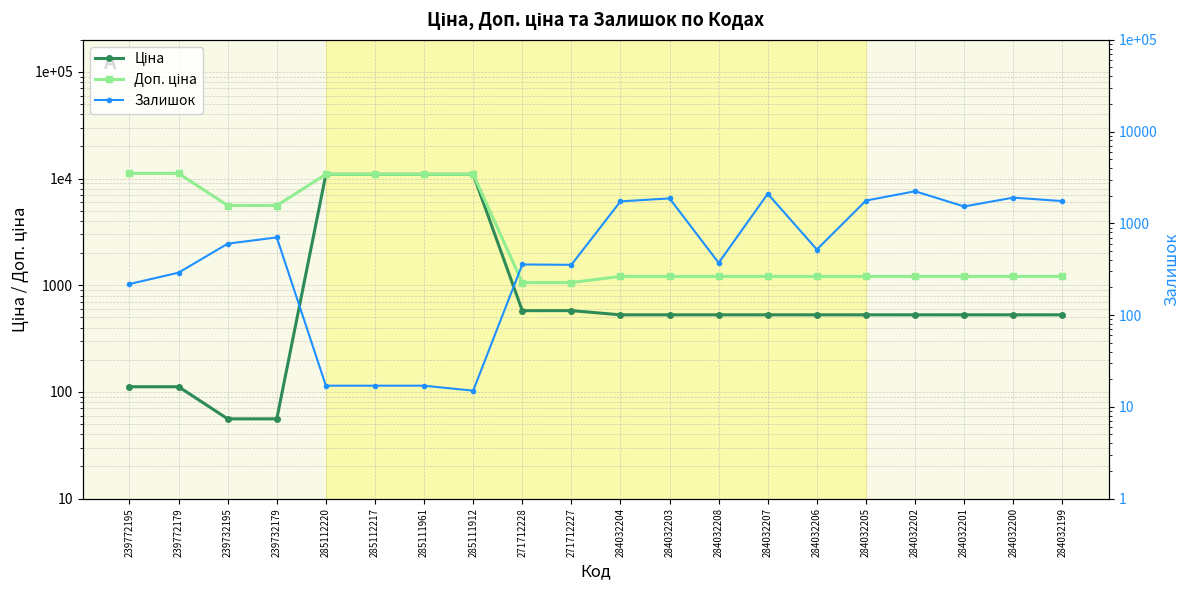

Reading left to right, extract all data points from this chart.

Ціна: 239772195=111.8	239772179=111.8	239732195=55.9	239732179=55.9	285112220=10964.4	285112217=10964.4	285111961=10964.4	285111912=10964.4	271712228=578.1	271712227=578.1	284032204=528.2	284032203=528.2	284032208=528.2	284032207=528.2	284032206=528.2	284032205=528.2	284032202=528.2	284032201=528.2	284032200=528.2	284032199=528.2
Доп. ціна: 239772195=11182.0	239772179=11182.0	239732195=5591.0	239732179=5591.0	285112220=10964.4	285112217=10964.4	285111961=10964.4	285111912=10964.4	271712228=1060.0	271712227=1060.0	284032204=1210.7	284032203=1210.7	284032208=1210.7	284032207=1210.7	284032206=1210.7	284032205=1210.7	284032202=1210.7	284032201=1210.7	284032200=1210.7	284032199=1210.7
Залишок: 239772195=218.0	239772179=290.0	239732195=600.0	239732179=702.0	285112220=17.0	285112217=17.0	285111961=17.0	285111912=15.0	271712228=356.0	271712227=353.0	284032204=1734.0	284032203=1868.0	284032208=371.0	284032207=2099.0	284032206=518.0	284032205=1769.0	284032202=2235.0	284032201=1526.0	284032200=1905.0	284032199=1747.0